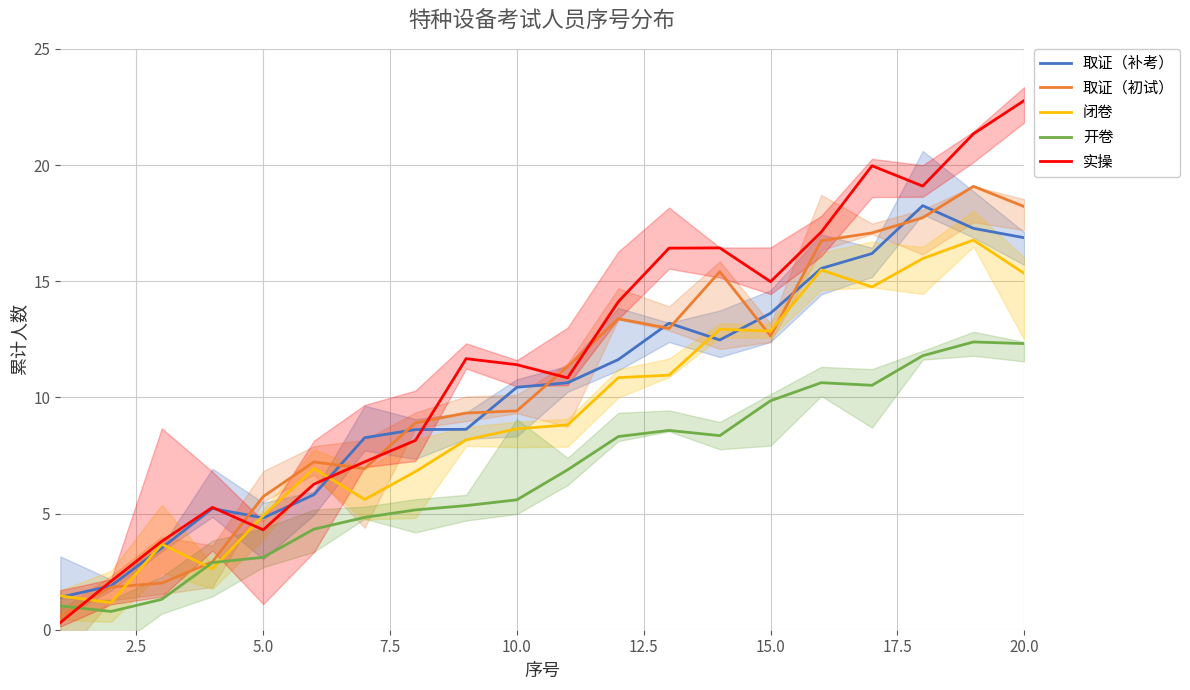

What is the greatest value displayed?

22.8